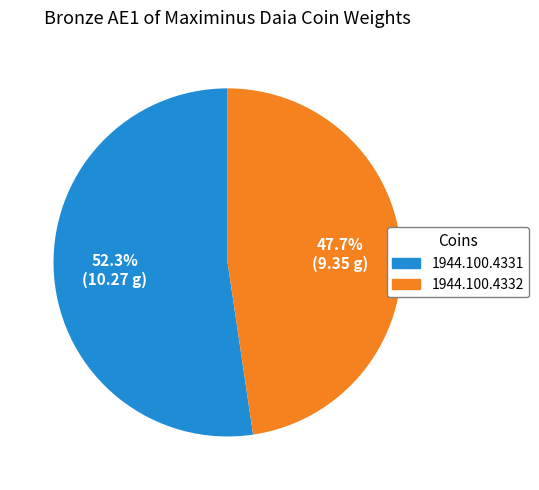

To the nearest percent, what is the difference between the largest and smallest slice percentages?

5%